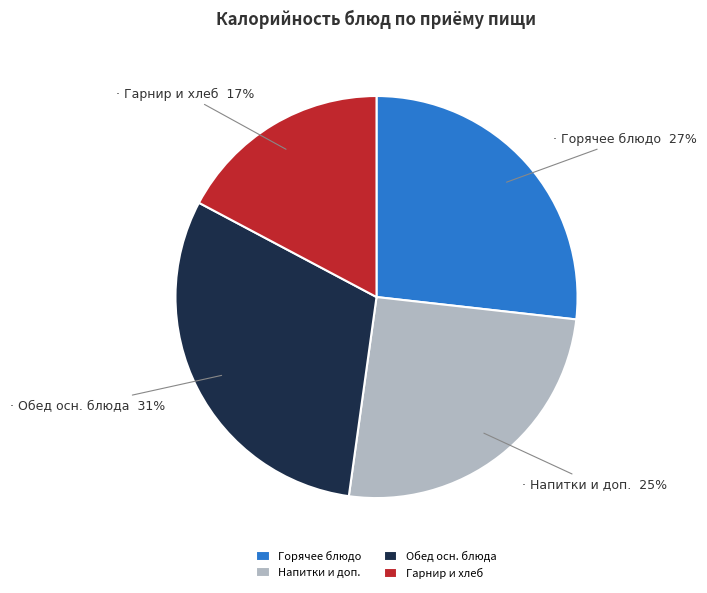

To the nearest percent, what is the average slice percentage?

25%